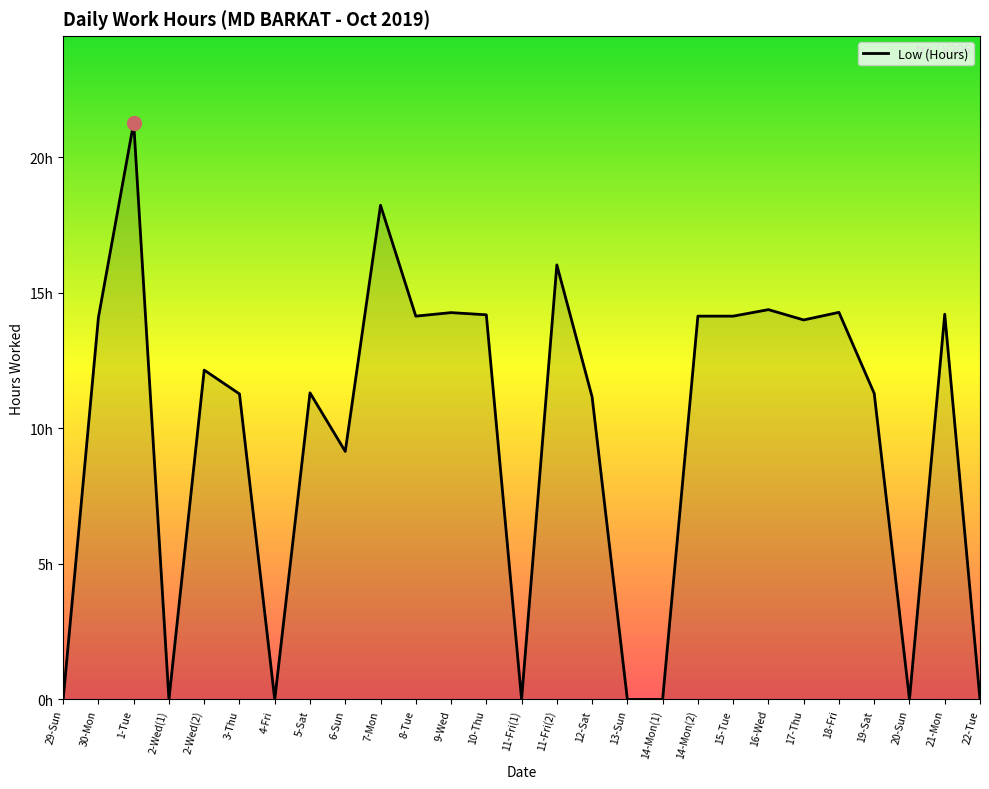

Between 11-Fri(1) and 1-Tue, which is larger?

1-Tue